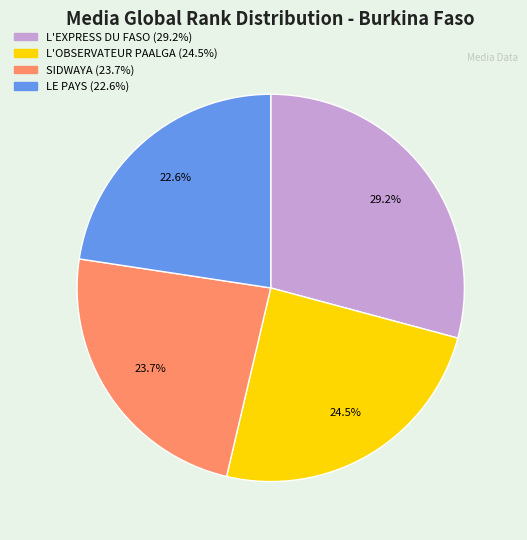

To the nearest percent, what is the average slice percentage?

25%